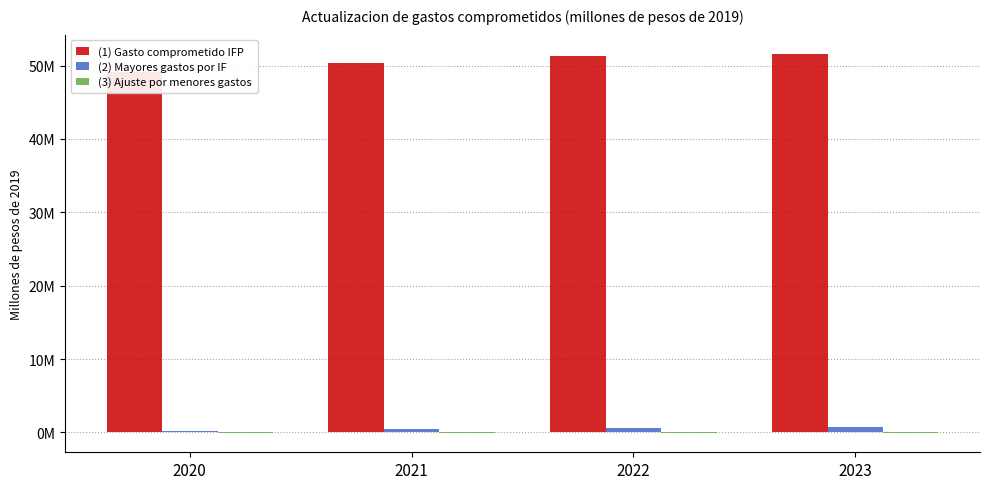

What is the sum of all (3) Ajuste por menores gastos values?

-312696.9